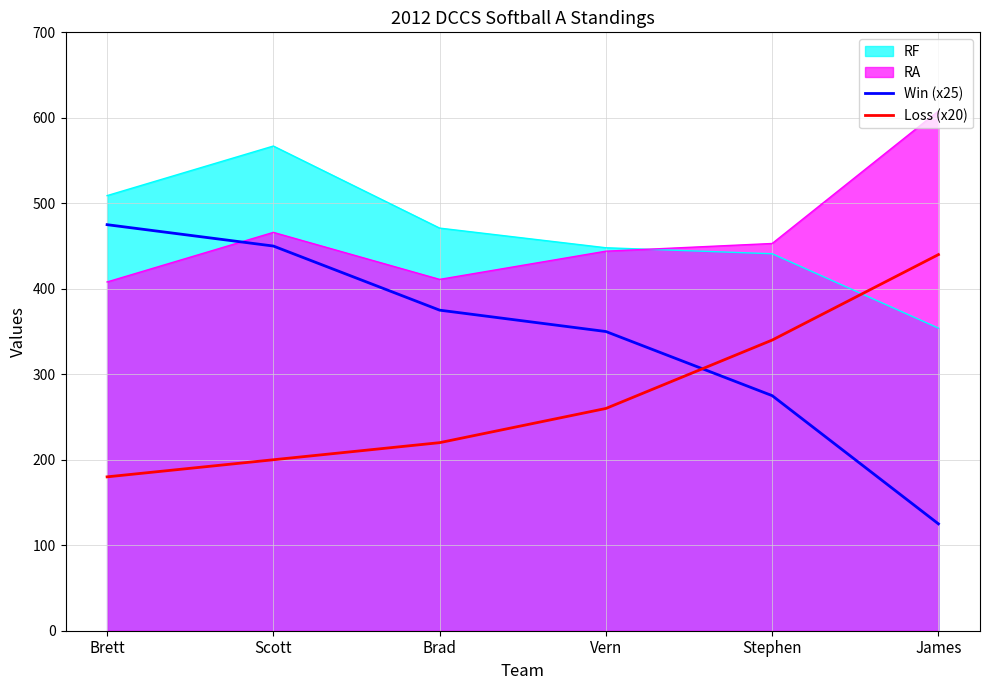

Is it true that Win (x25) equals 275 at Stephen?

True